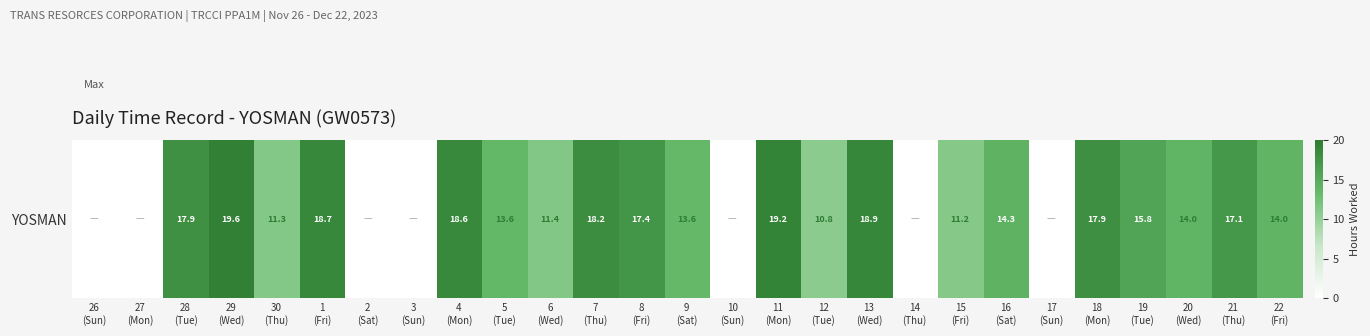

What is the difference between the second highest and second lowest values?

19.2